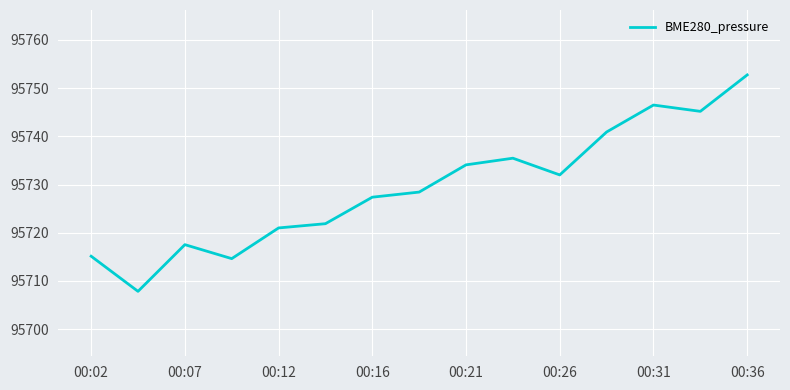

How many lines are shown in the chart?

1